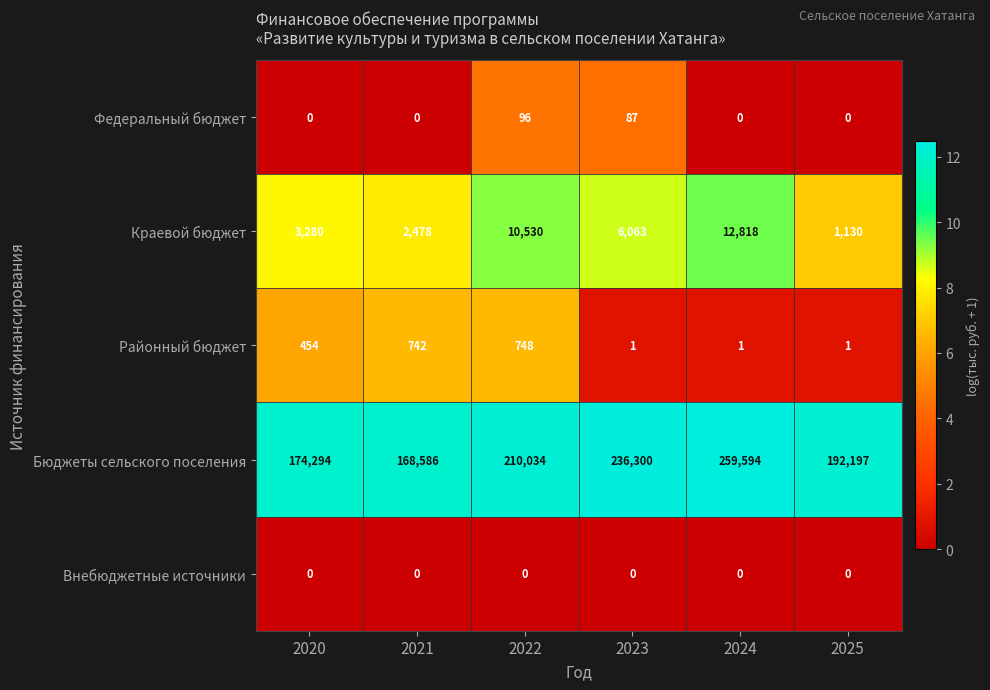

Reading right to left, what are all the values shown in this chart?

Федеральный бюджет: 2025=0	2024=0	2023=87	2022=96	2021=0	2020=0
Краевой бюджет: 2025=1130	2024=12818	2023=6063	2022=10530	2021=2478	2020=3280
Районный бюджет: 2025=1	2024=1	2023=1	2022=748	2021=742	2020=454
Бюджеты сельского поселения: 2025=192197	2024=259594	2023=236300	2022=210034	2021=168586	2020=174294
Внебюджетные источники: 2025=0	2024=0	2023=0	2022=0	2021=0	2020=0